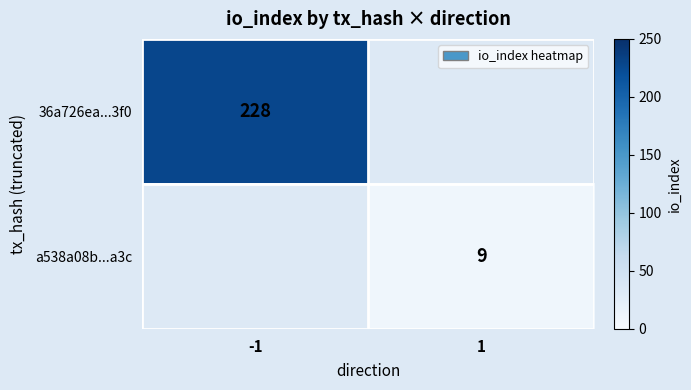

Count the number of categories in the chart.

2